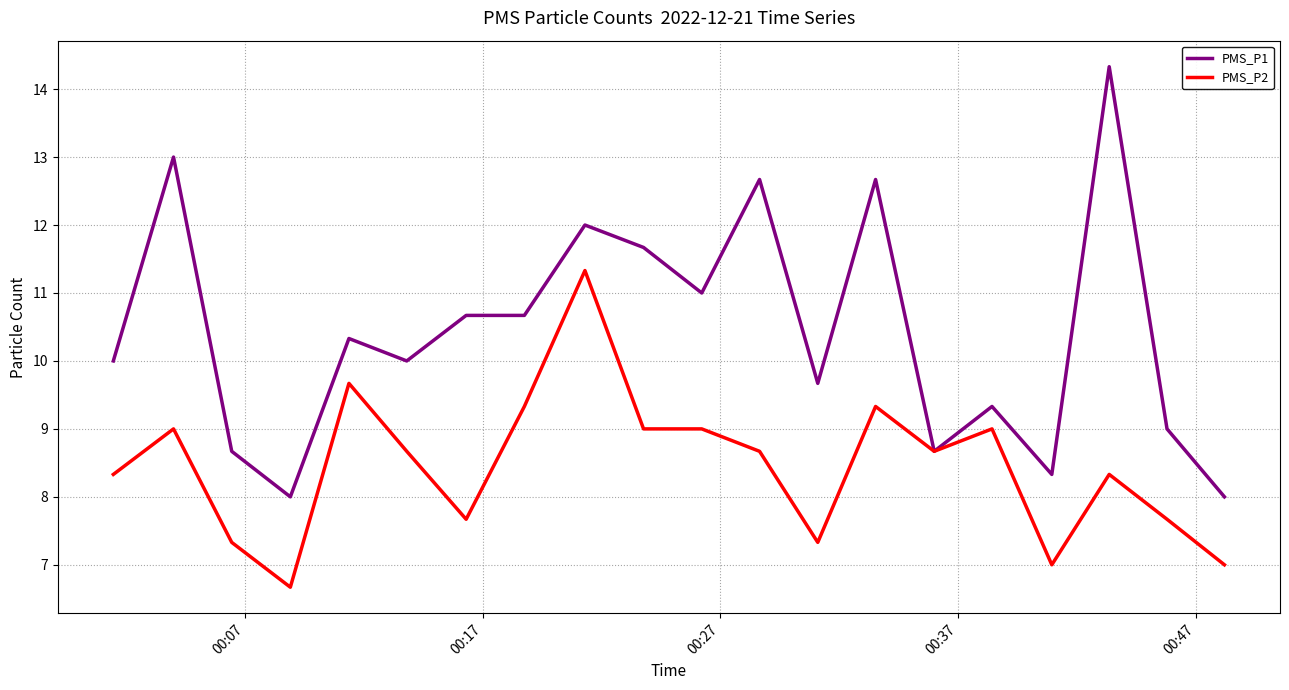

What is the difference between the second highest and second lowest values in the PMS_P1 series?

5.0